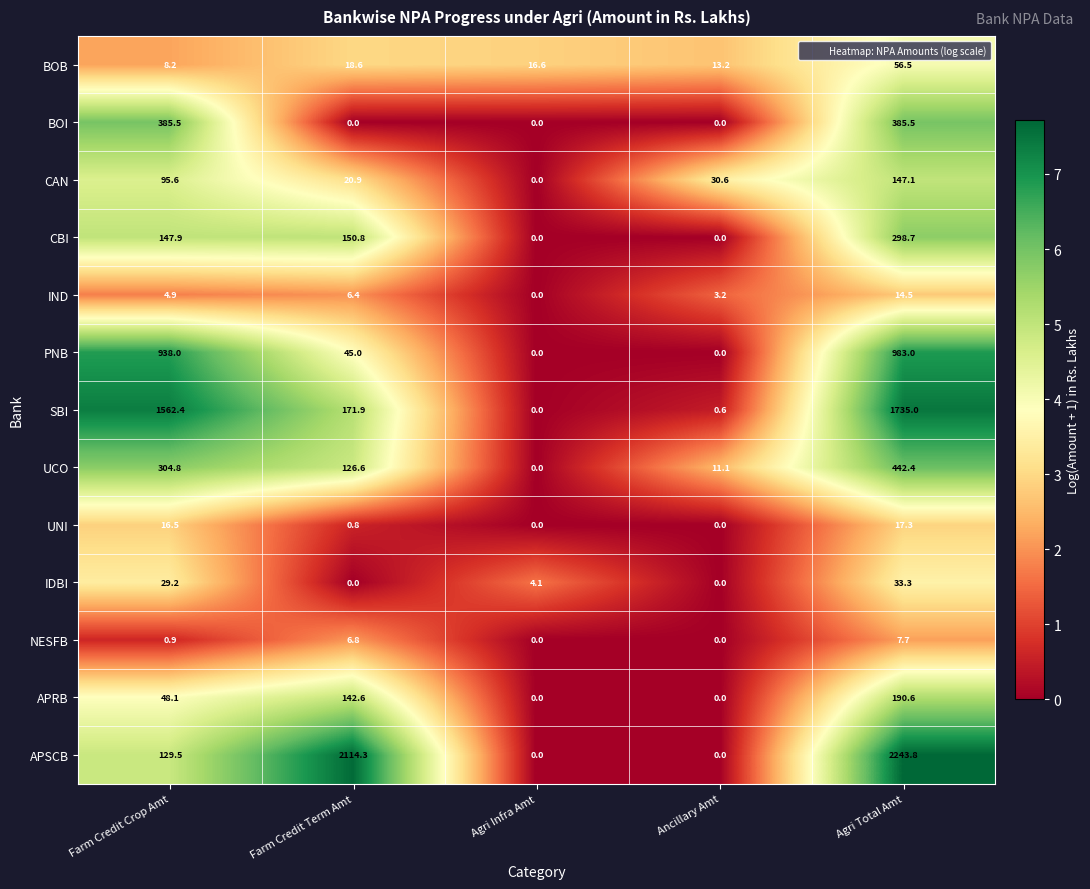

At which label does BOB first exceed 16?

Farm Credit Term Amt